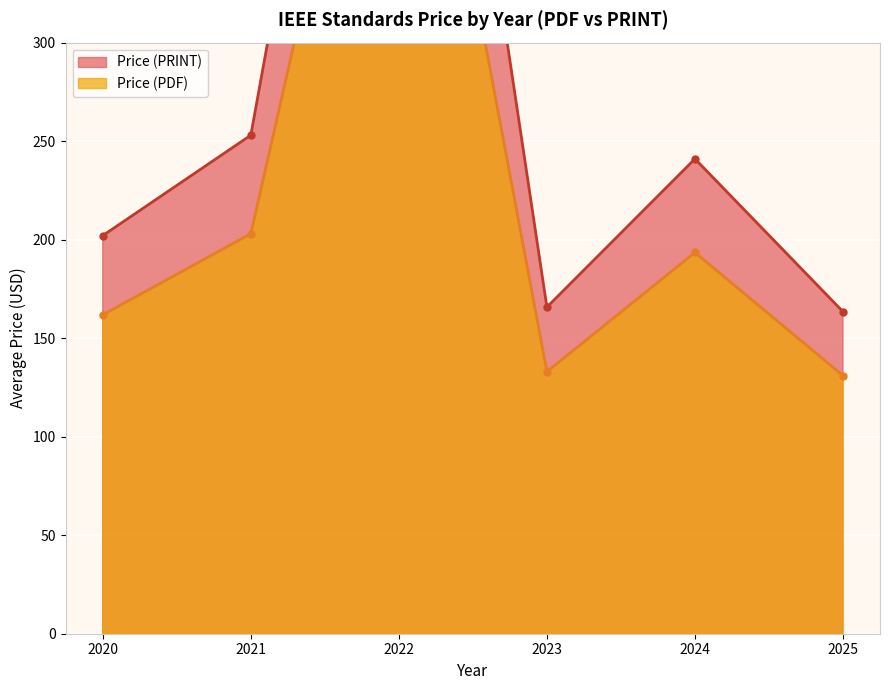

Between 2023 and 2023, which is larger?

2023